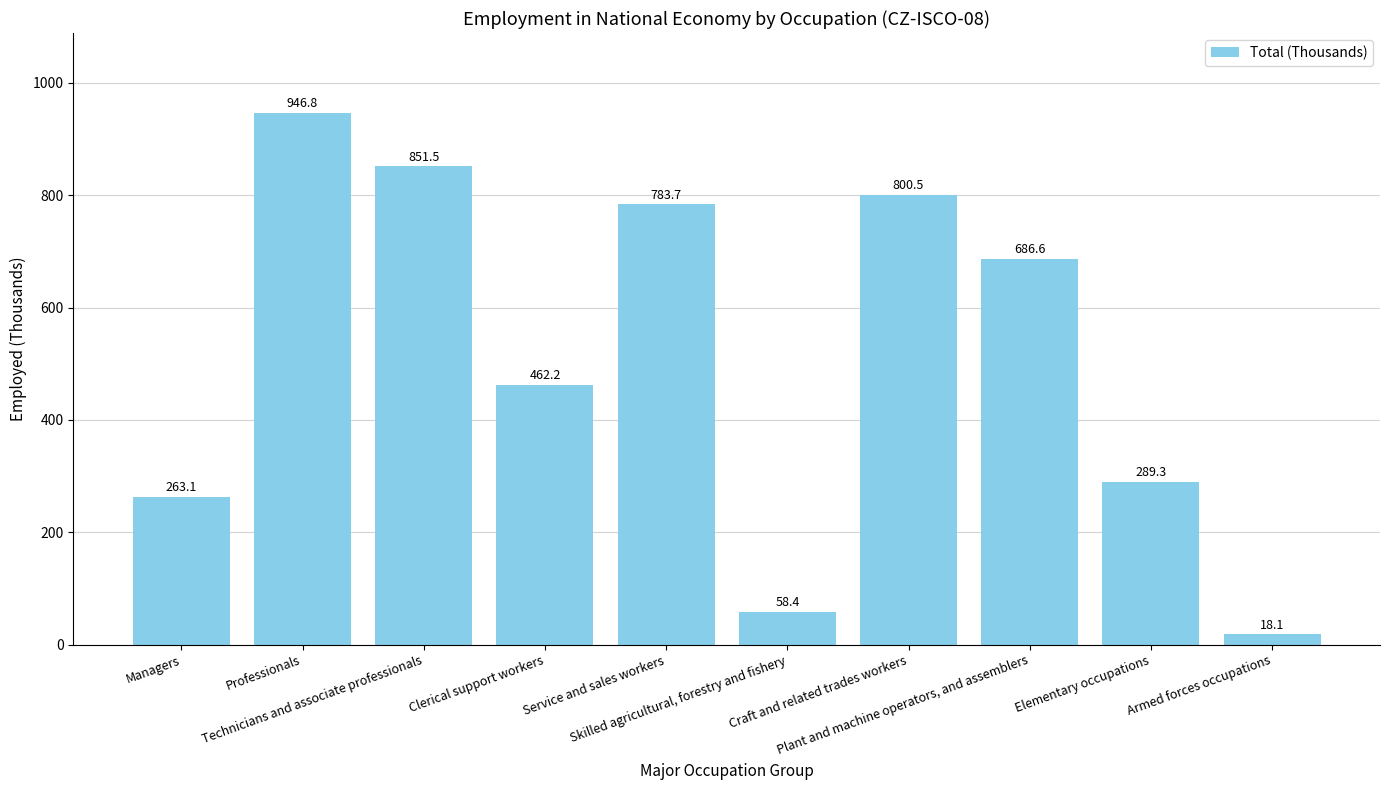

How many data points does each series have?

10